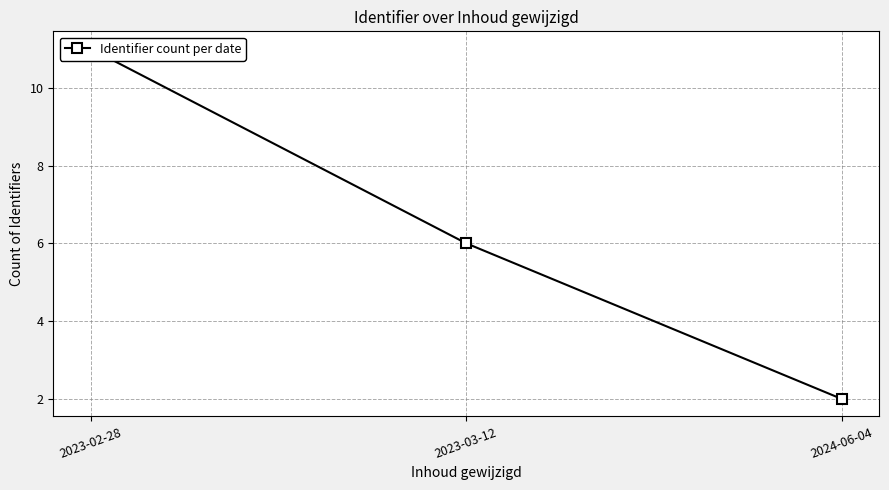

The chart shows a value of 3 at 2024-06-04. True or false?

False